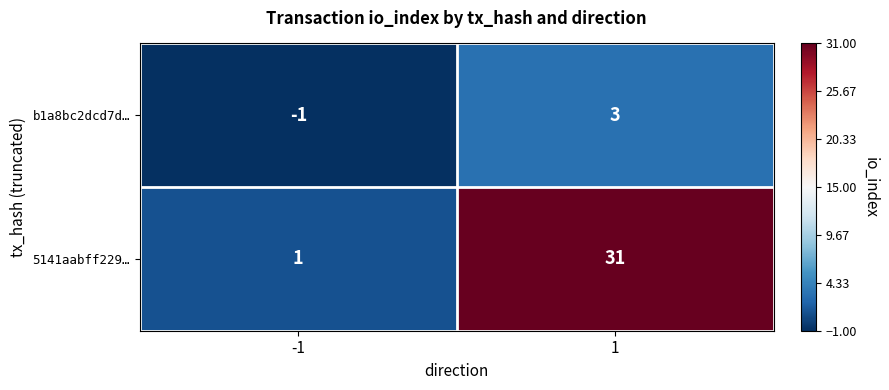

How many categories are shown in the chart?

2